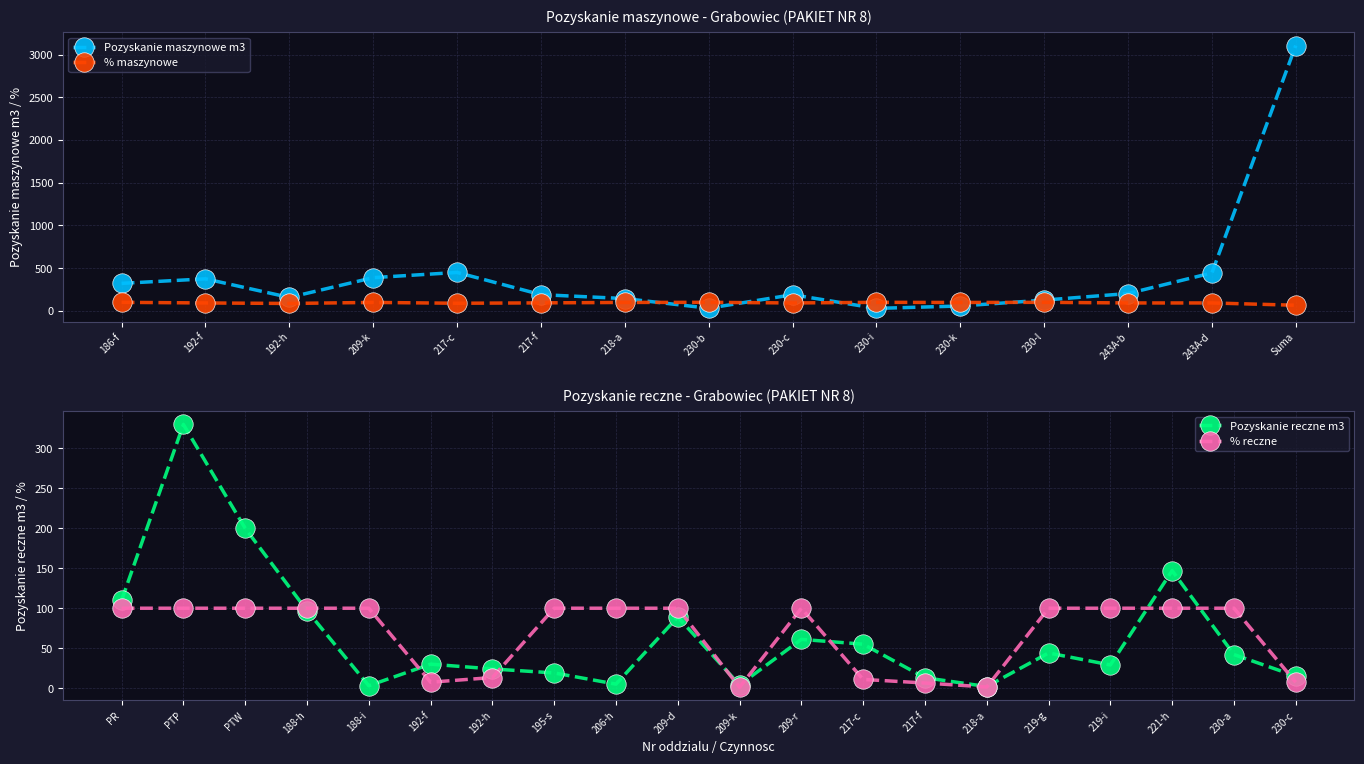

Read the value at 230-c, to the nearest 100.

200